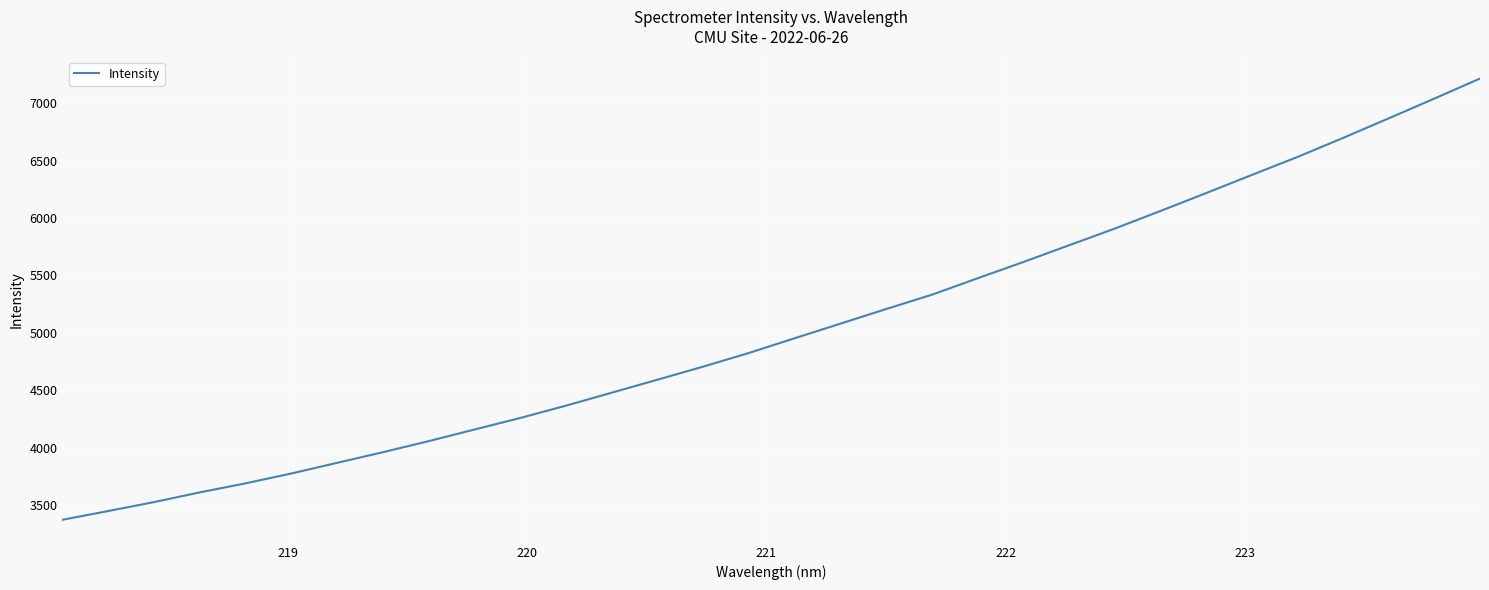

What is the greatest value displayed?

7214.7